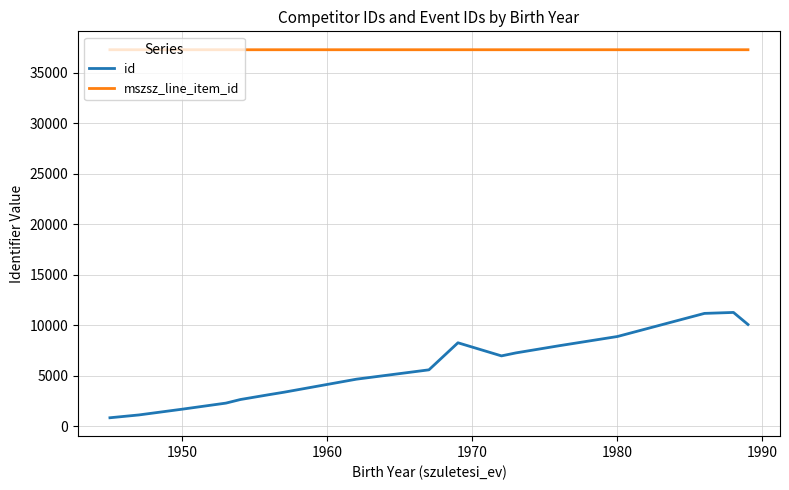

True or false: id and mszsz_line_item_id intersect in this chart.

False